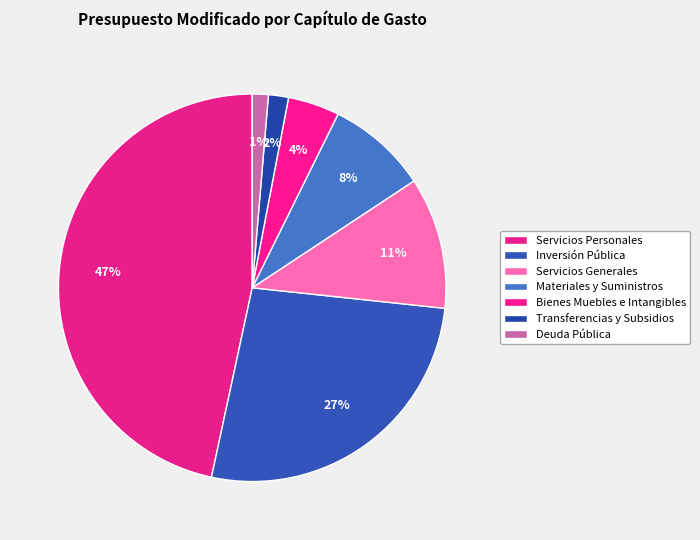

To the nearest percent, what is the difference between the Transferencias y Subsidios and Bienes Muebles e Intangibles slice percentages?

3%